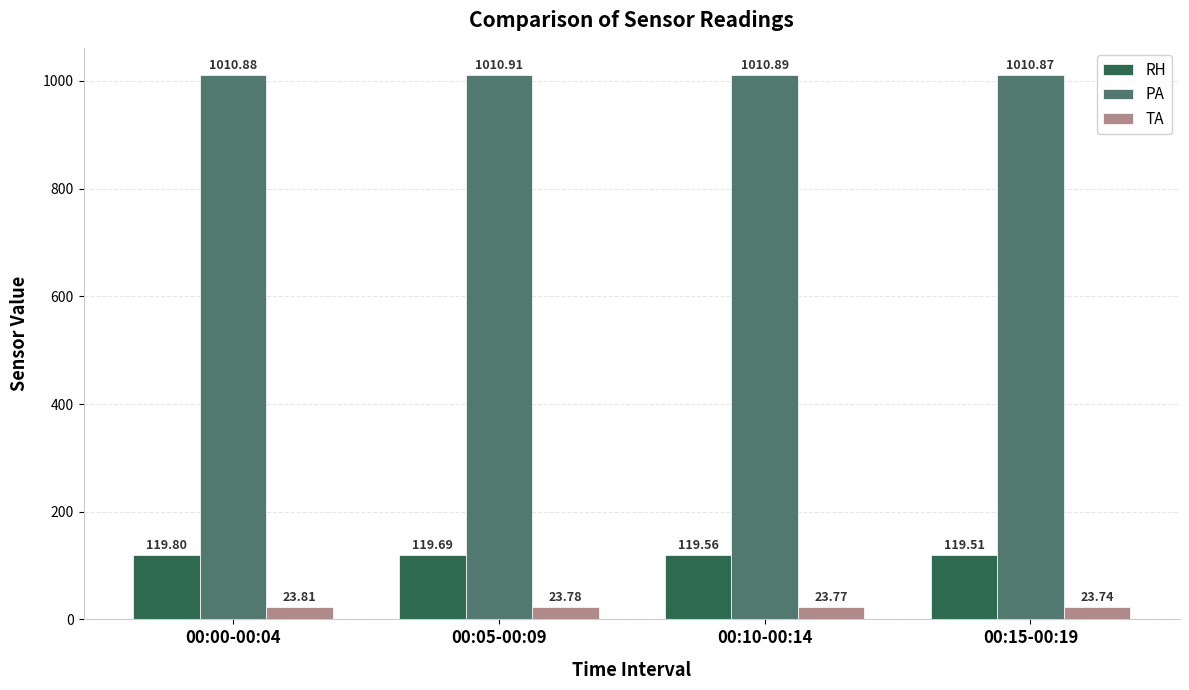

Reading left to right, what are all the values shown in this chart?

RH: 119.8	119.7	119.6	119.5
PA: 1010.9	1010.9	1010.9	1010.9
TA: 23.8	23.8	23.8	23.7